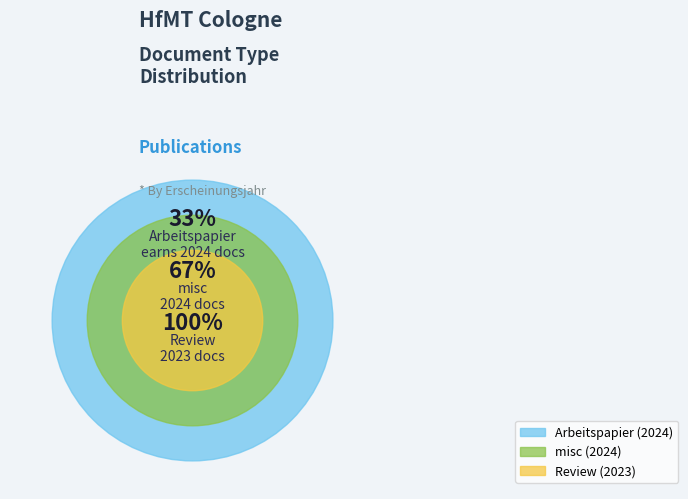

Is Review (2023) the majority of the pie?

No